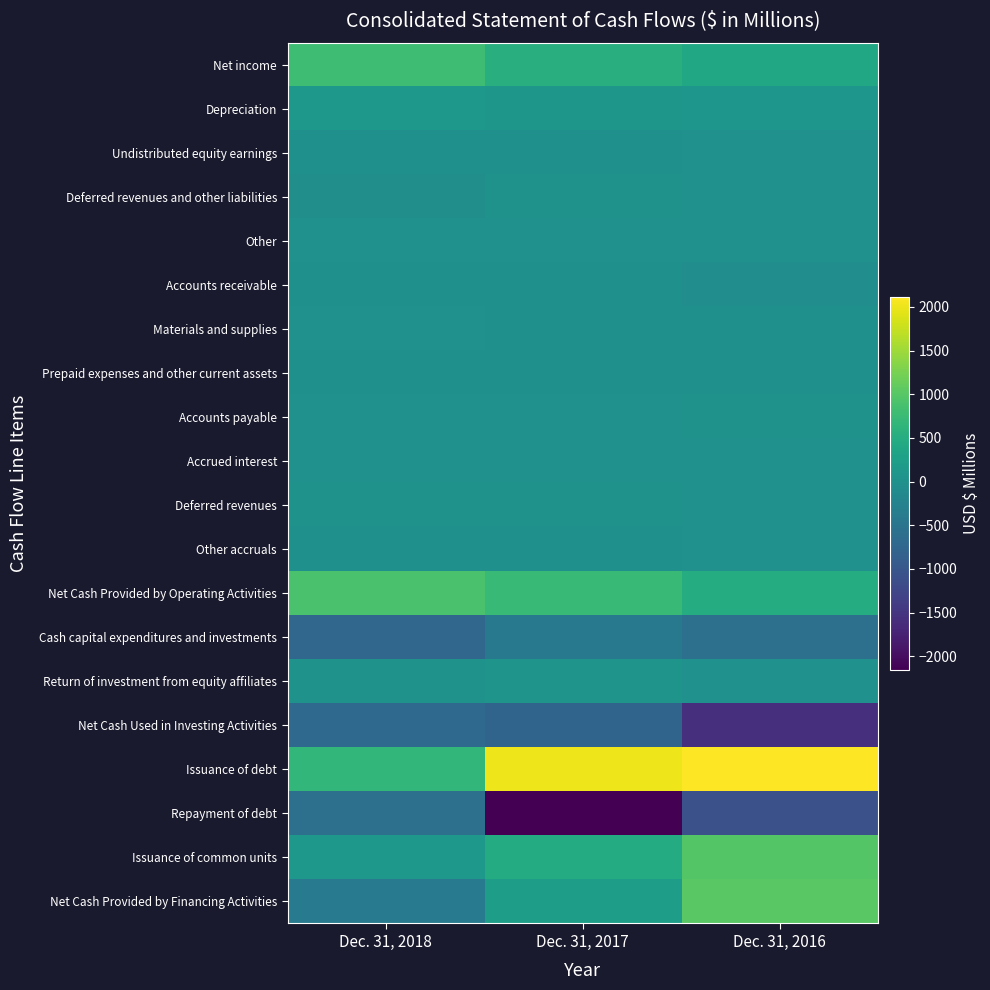

Rank the series by their maximum value, from highest to lowest.

Issuance of debt, Net Cash Provided by Financing Activities, Issuance of common units, Net Cash Provided by Operating Activities, Net income, Depreciation, Return of investment from equity affiliates, Deferred revenues and other liabilities, Deferred revenues, Accounts payable, Other, Accrued interest, Undistributed equity earnings, Other accruals, Materials and supplies, Prepaid expenses and other current assets, Accounts receivable, Cash capital expenditures and investments, Repayment of debt, Net Cash Used in Investing Activities